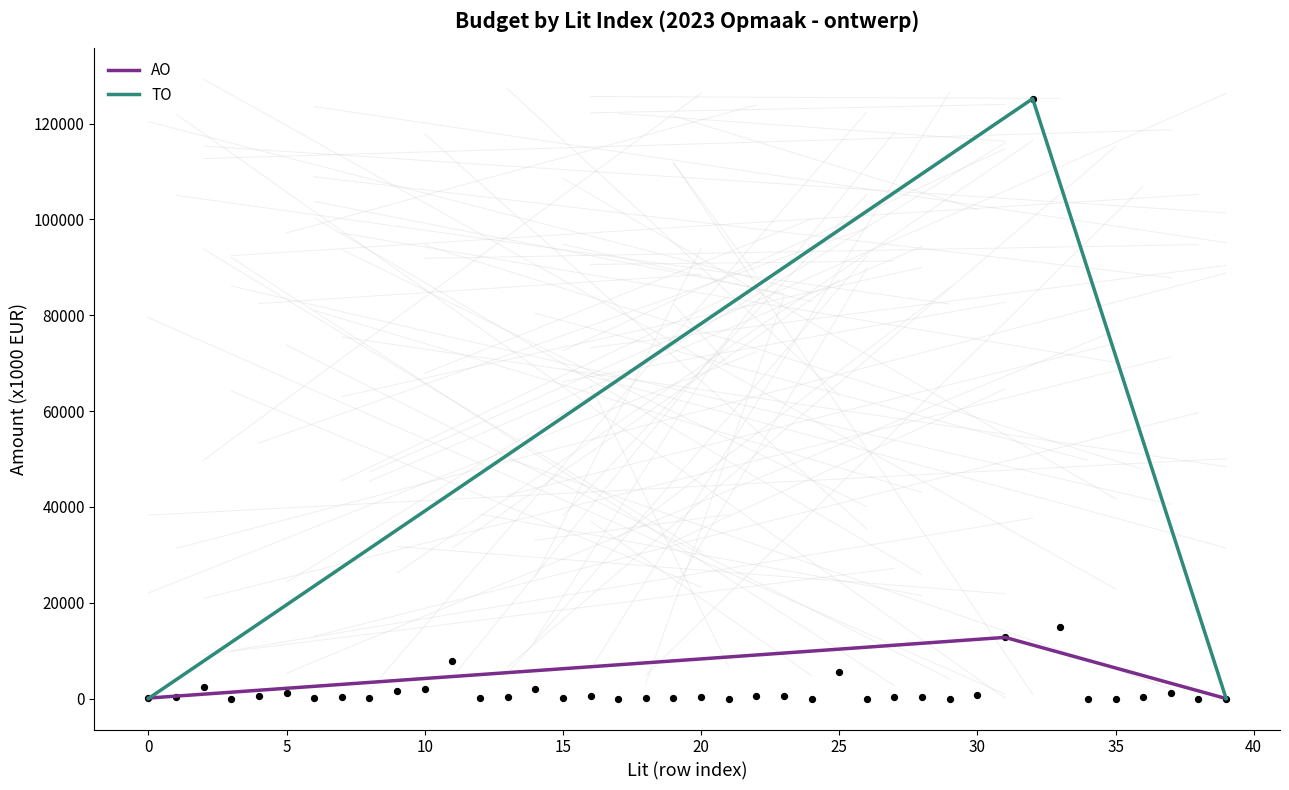

At how many categories does at least one series exceed 99796?

1